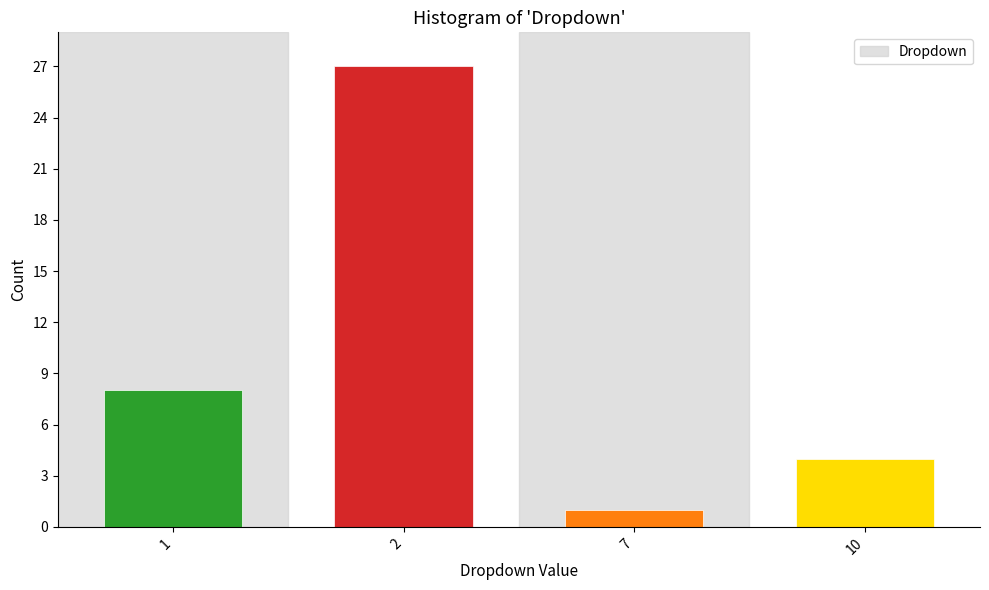

Reading left to right, list all the values displayed in this chart.

1=8	2=27	7=1	10=4